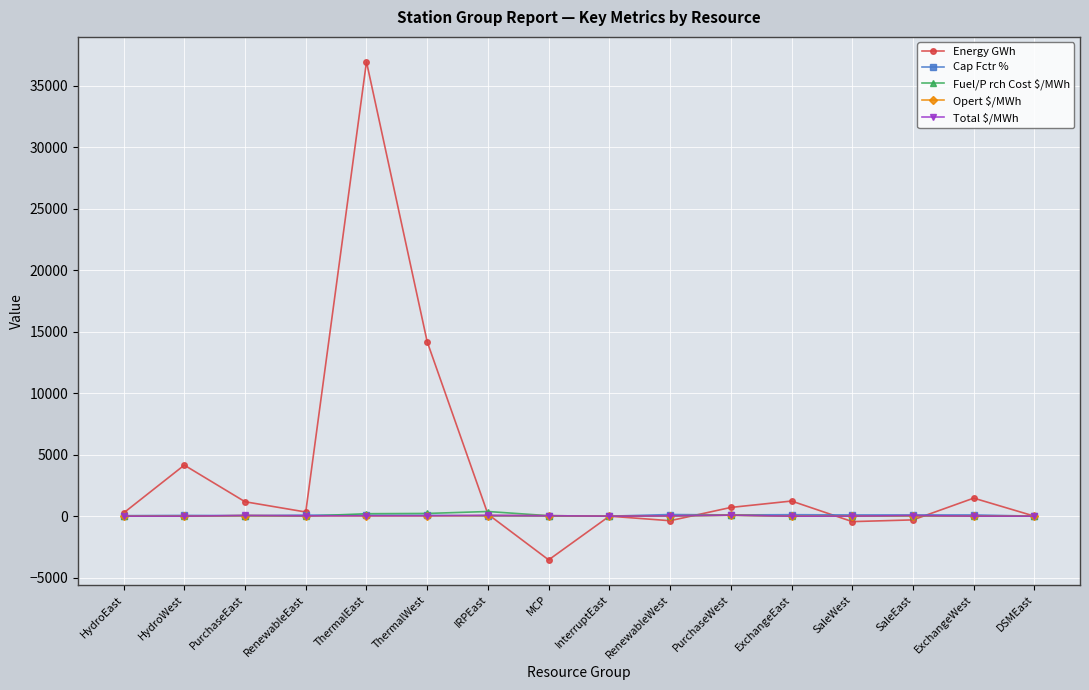

What is the difference between the maximum and minimum values in the Opert $/MWh series?

79.0